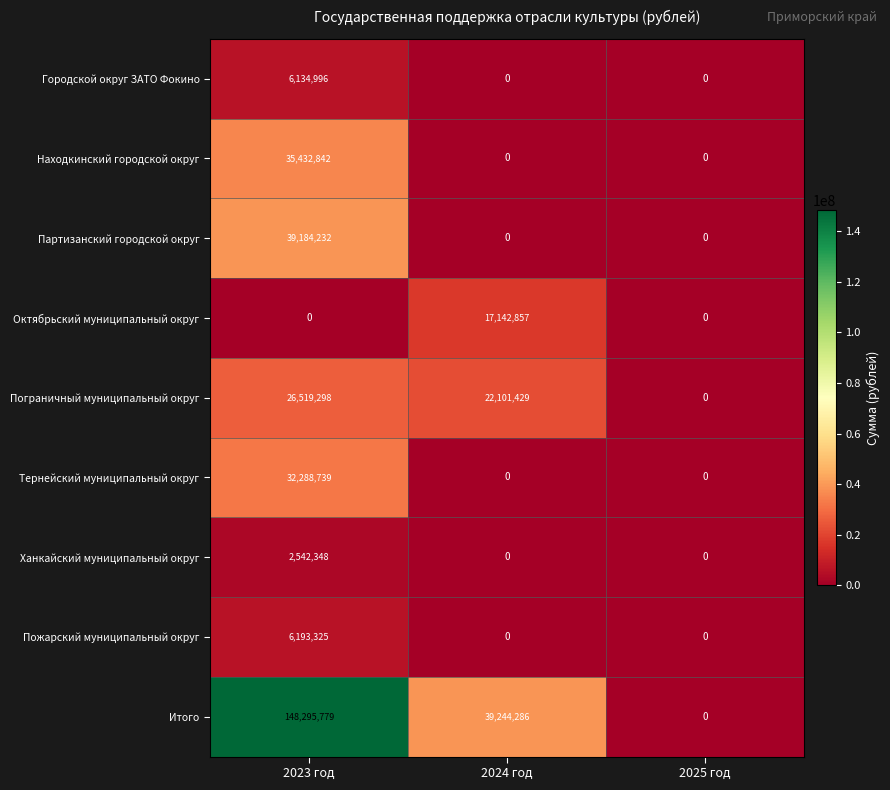

Count the number of data series in this chart.

9